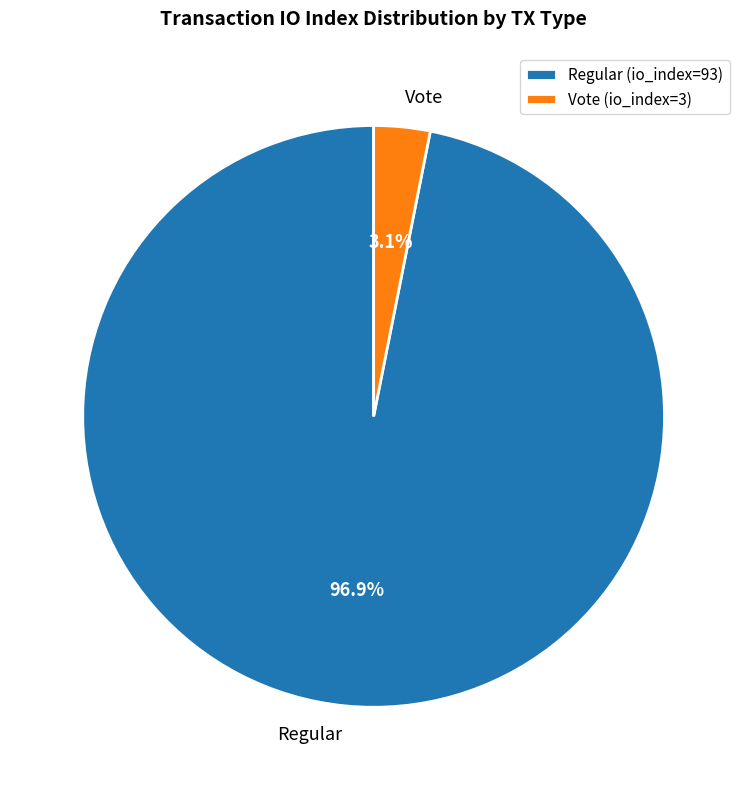

Which has a higher value, Regular or Vote?

Regular